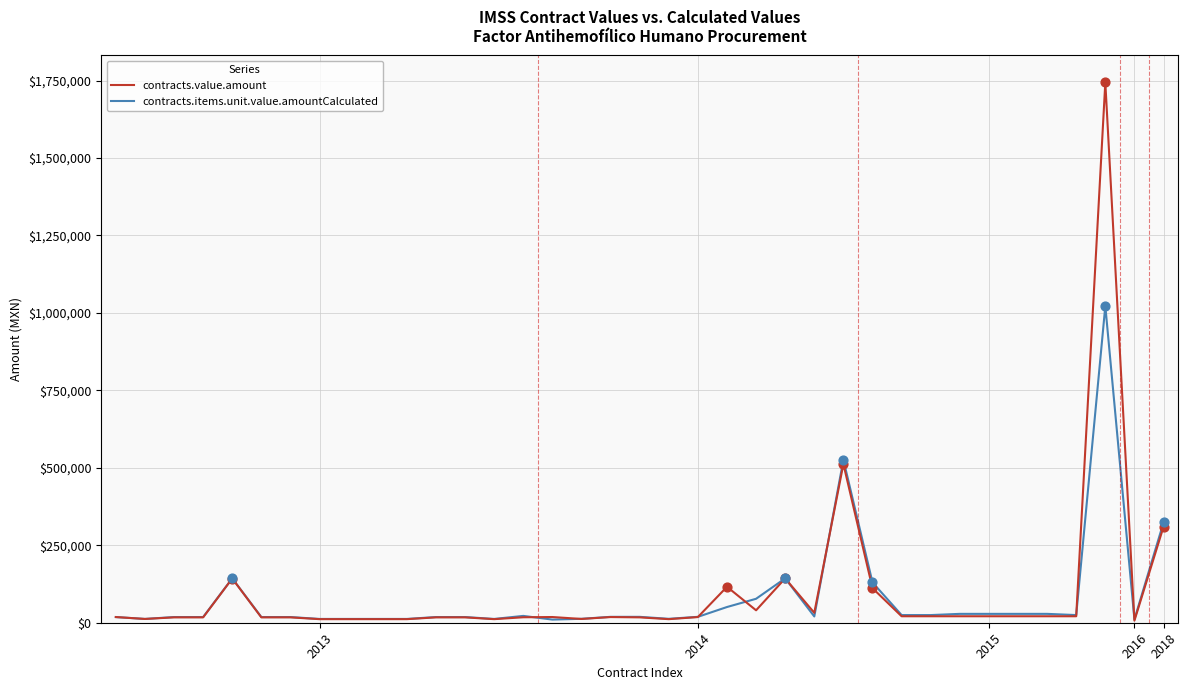

Which series has the widest spread of values?

contracts.value.amount